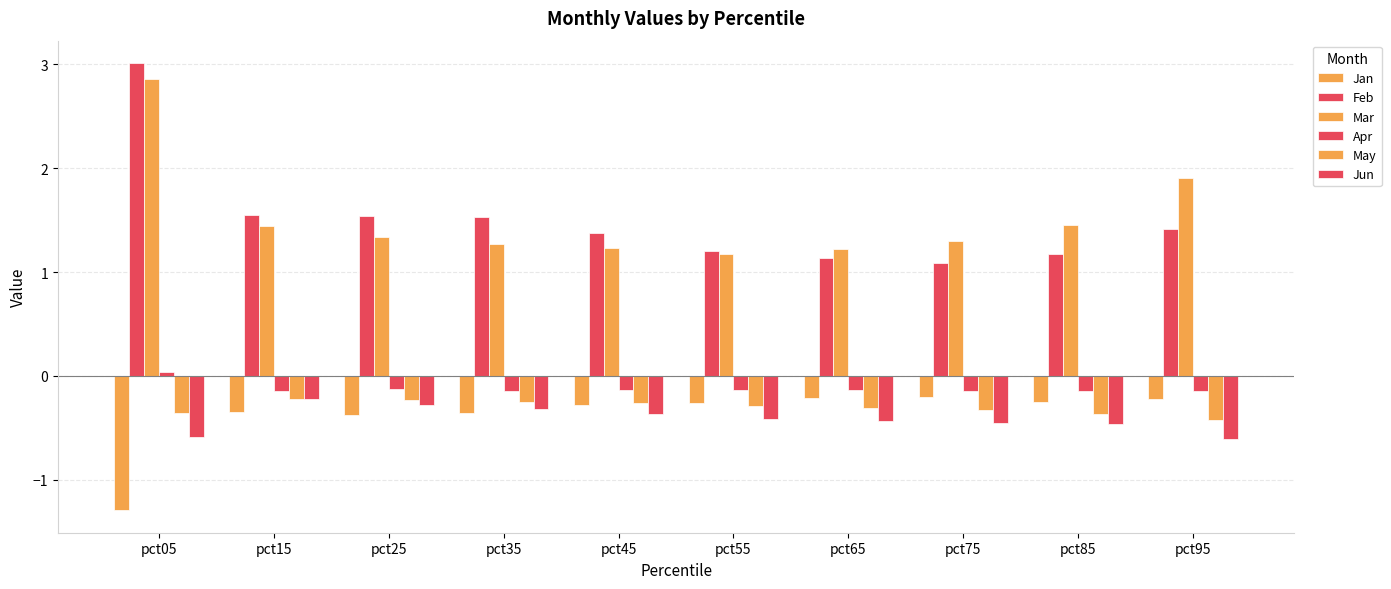

How many bars are there in total?

60